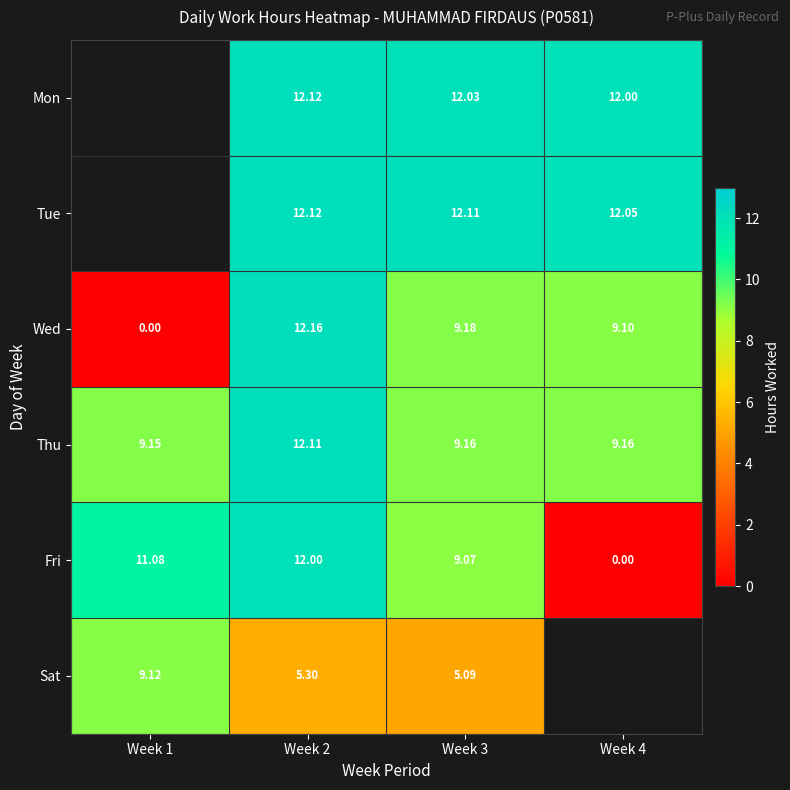

What is the greatest value displayed?

12.2